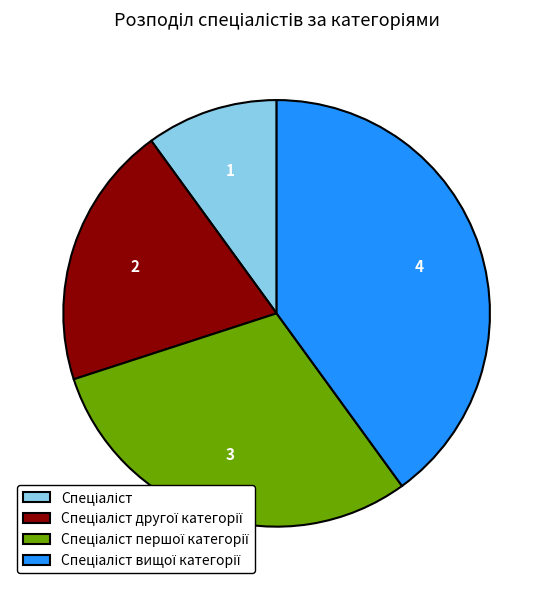

Is there any slice that represents more than half of the pie?

No